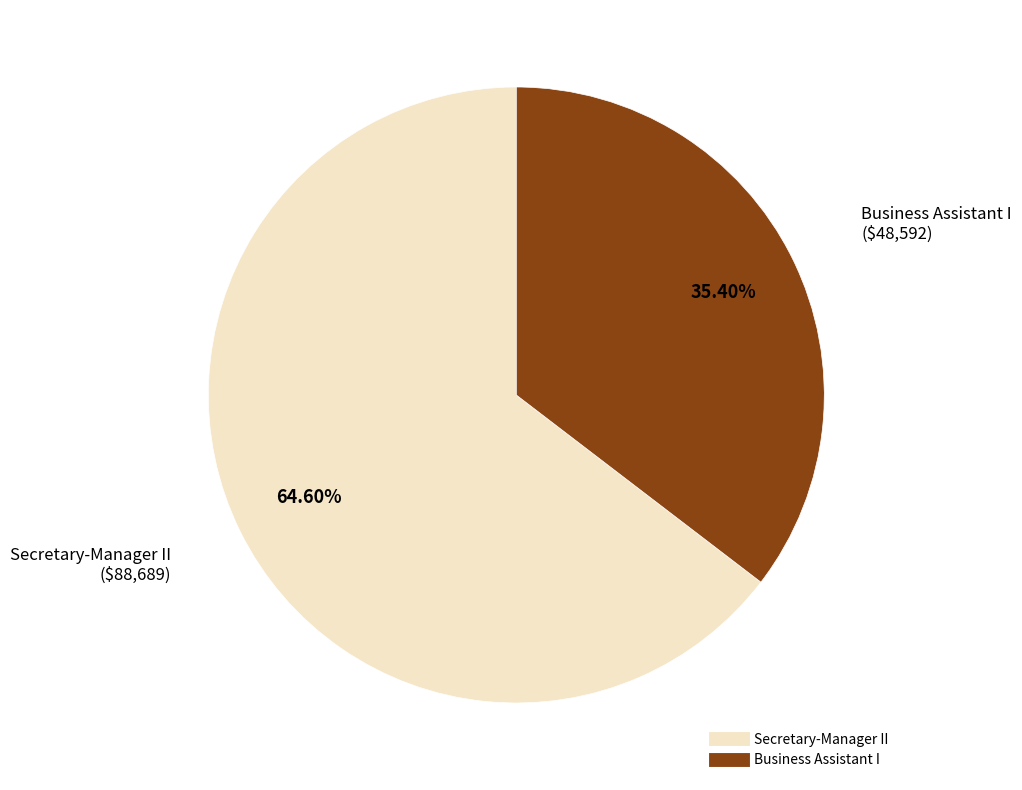

How many slices are in this pie chart?

2